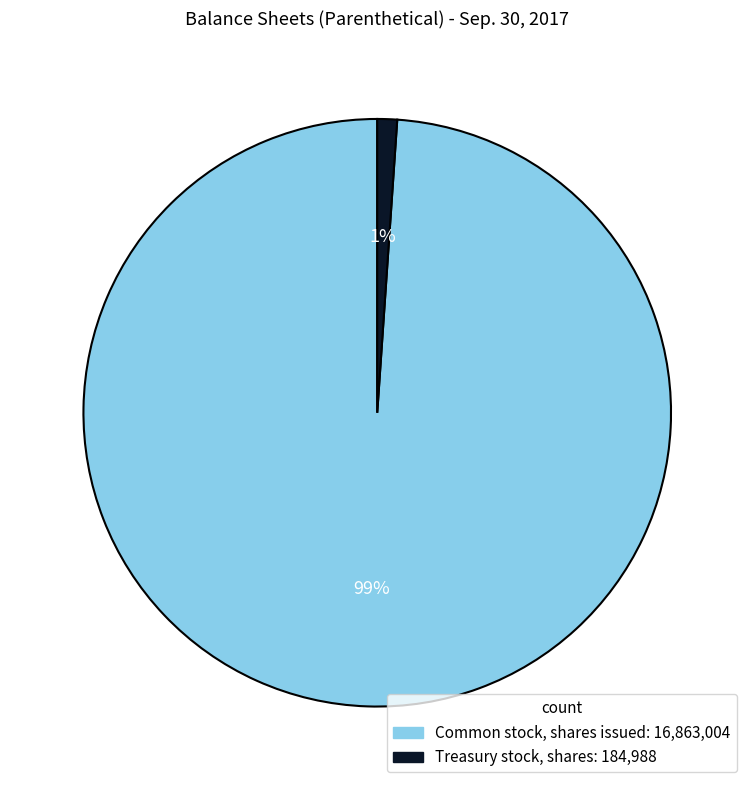

Between Common stock, shares issued and Treasury stock, shares, which is larger?

Common stock, shares issued